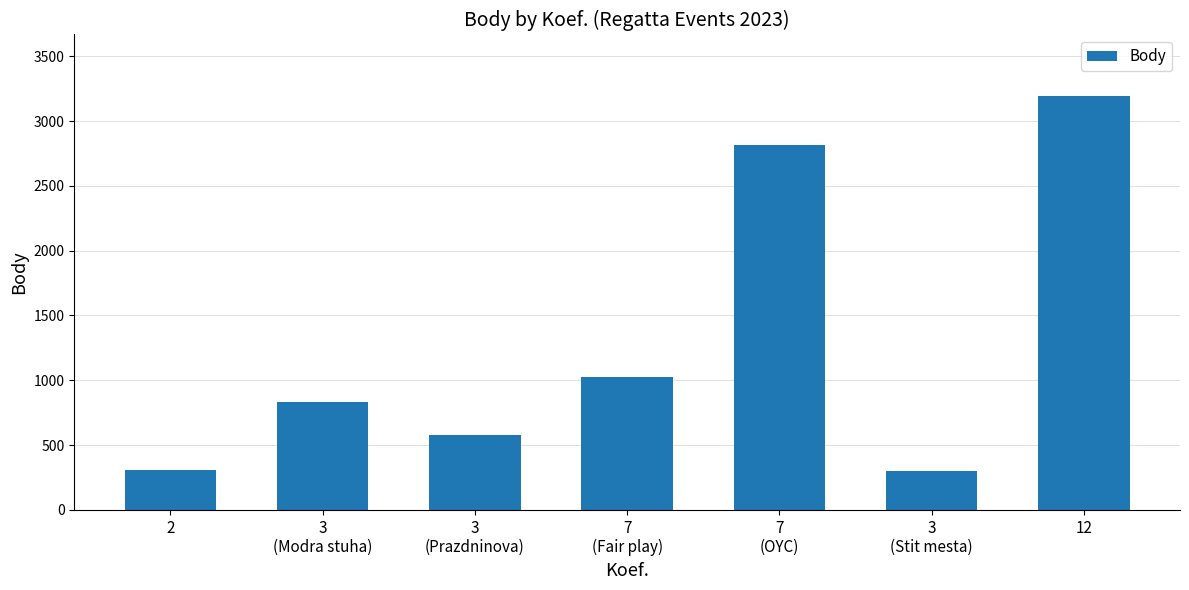

What is the change in value from 3
(Prazdninova) to 12?

+2616